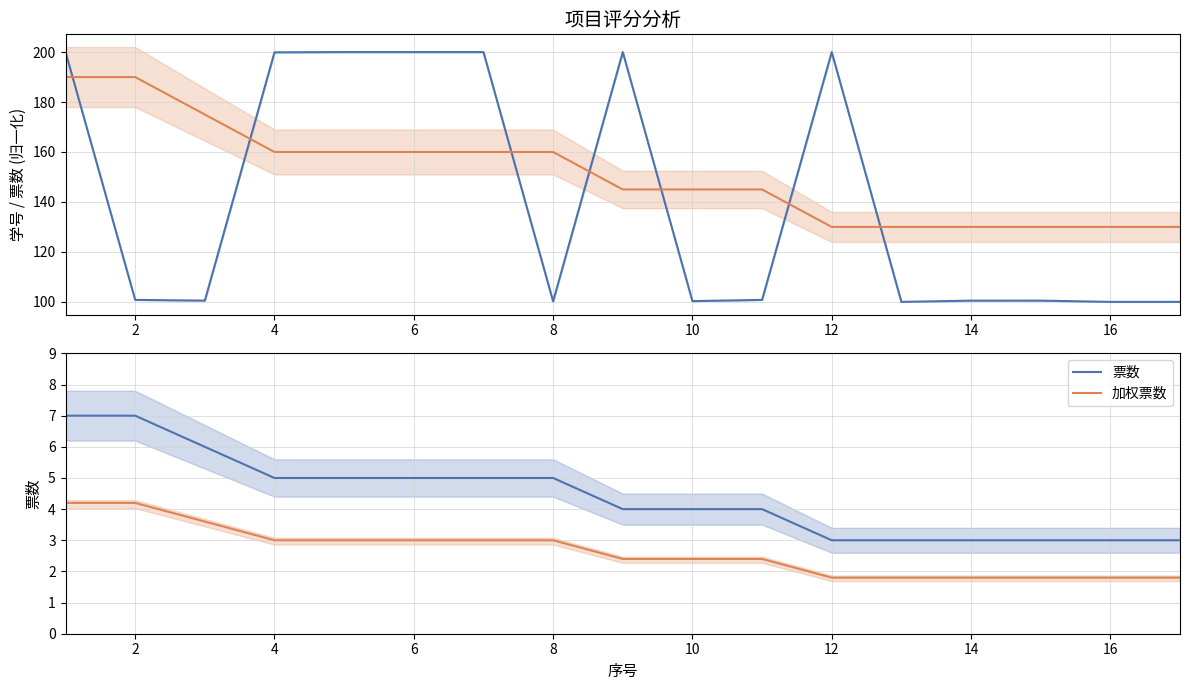

Is it true that 加权票数 equals 0.7 at 10?

False